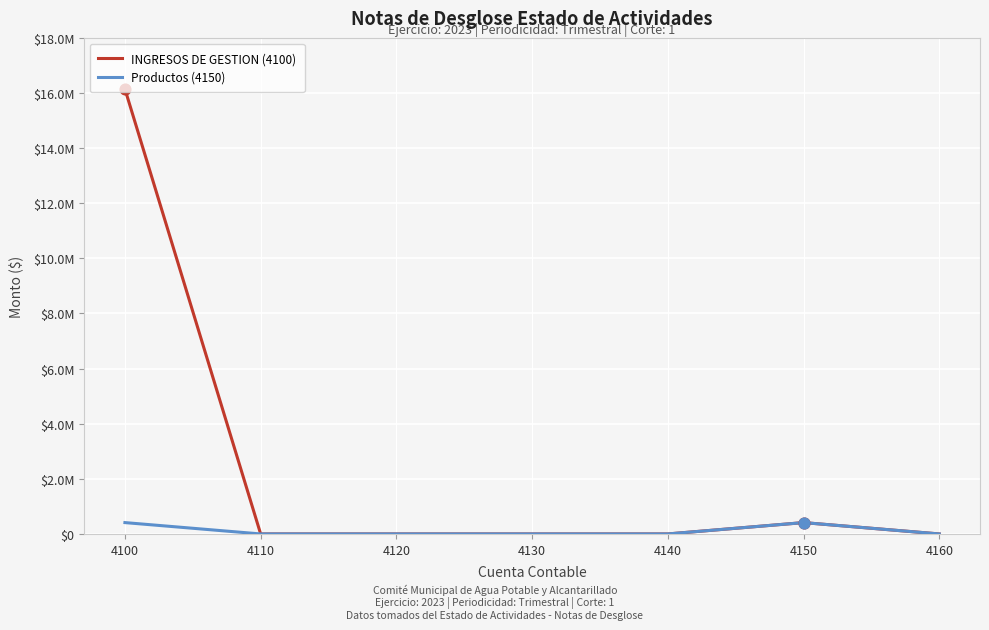

What are all the series names shown in the legend?

INGRESOS DE GESTION (4100), Productos (4150)